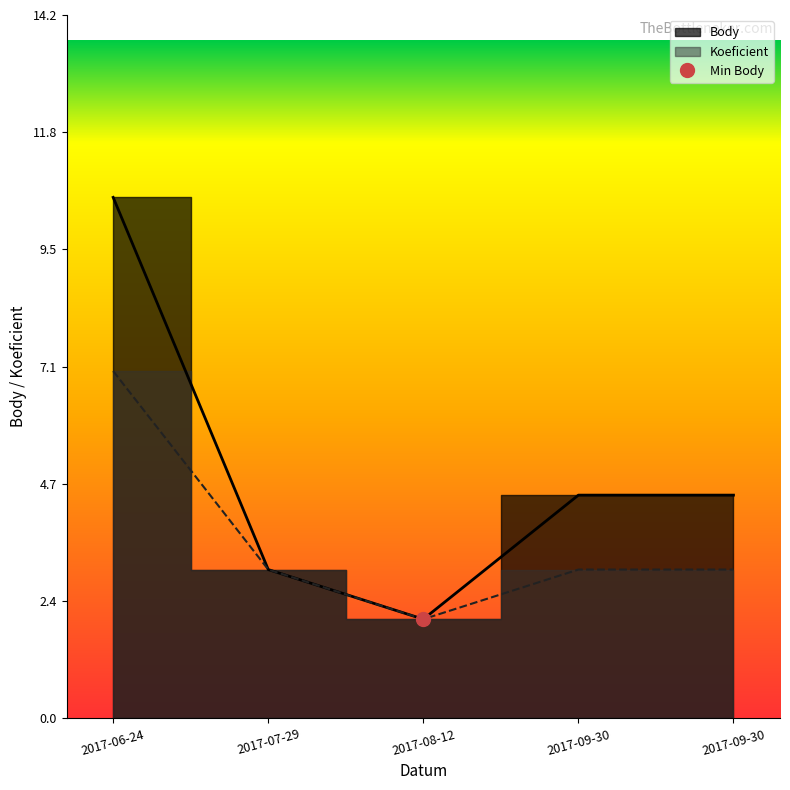

What is the lowest value of the Body series?

2.0